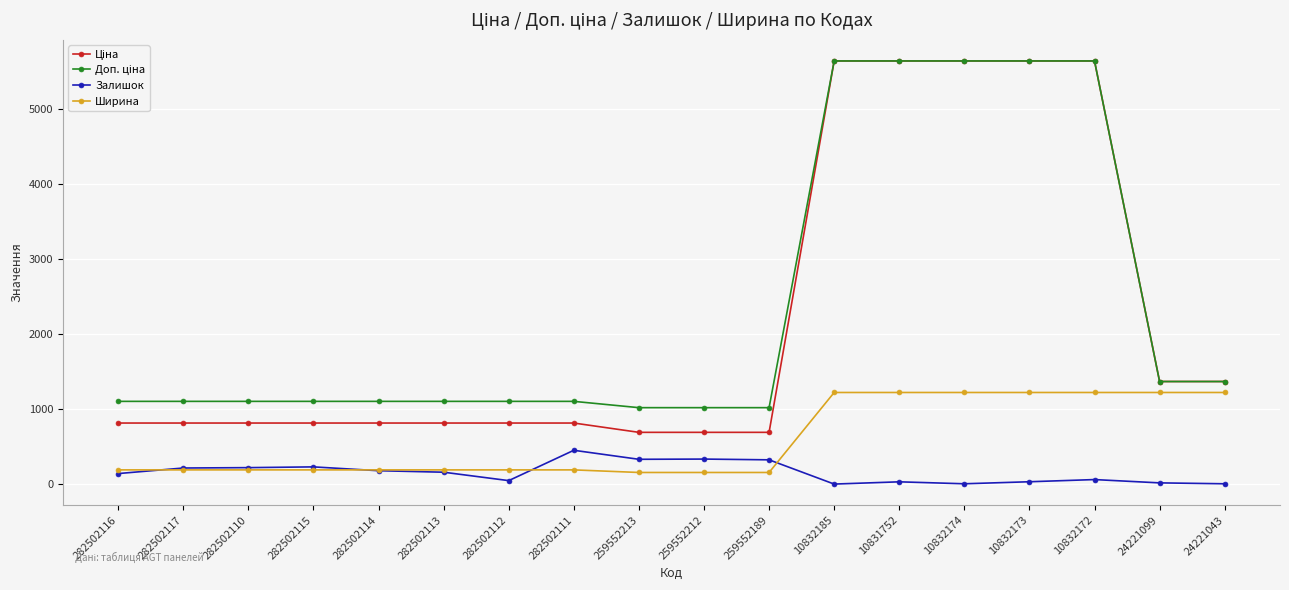

What is the maximum value shown in the chart?

5636.0